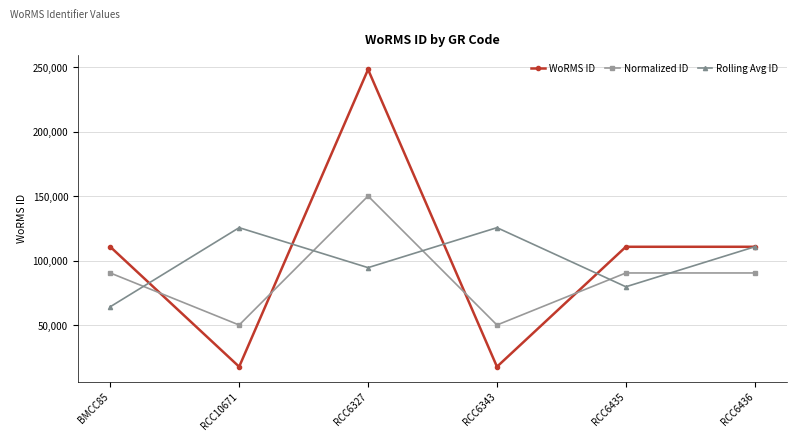

Which series changed the most between RCC6327 and RCC6343?

WoRMS ID